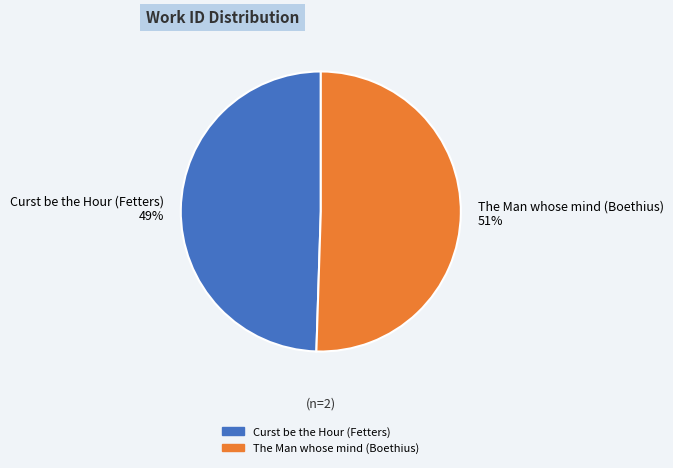

Do Curst be the Hour (Fetters) and The Man whose mind (Boethius) together represent more than half of the pie?

Yes